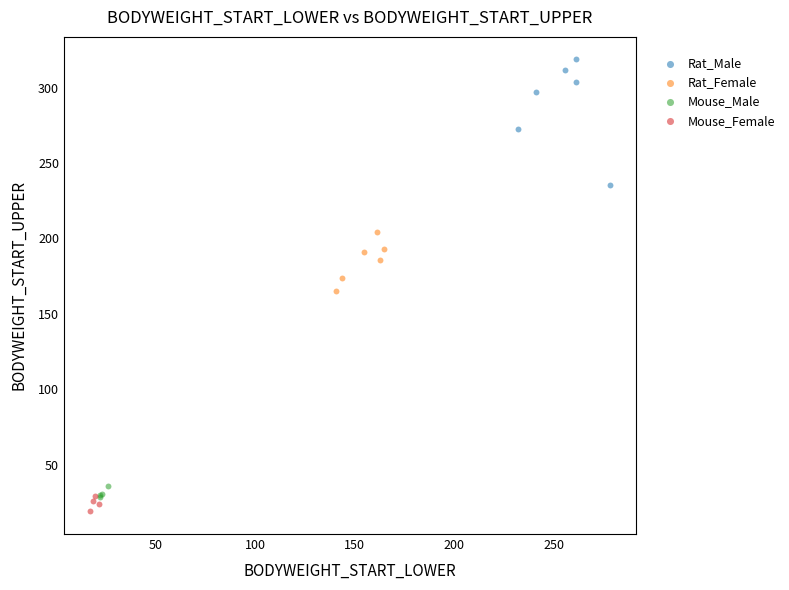

Which series reaches the maximum Y coordinate?

Rat_Male